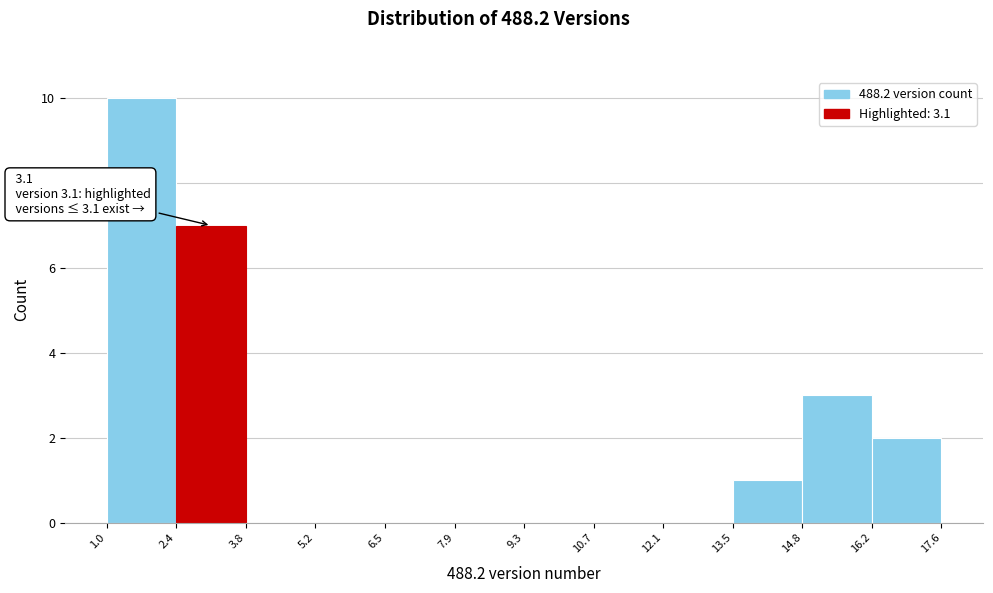

Which range on the x-axis has the tallest bar?

1.0 to 2.4